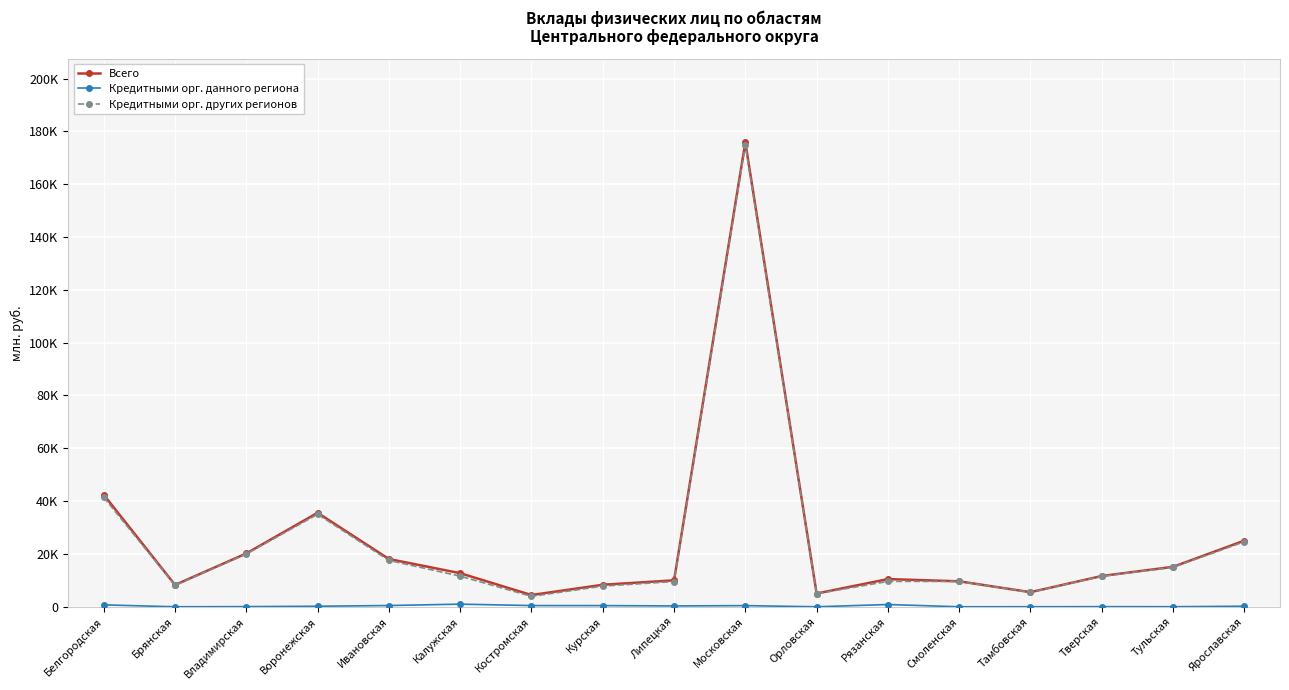

Which has a higher value, Орловская or Костромская?

Орловская